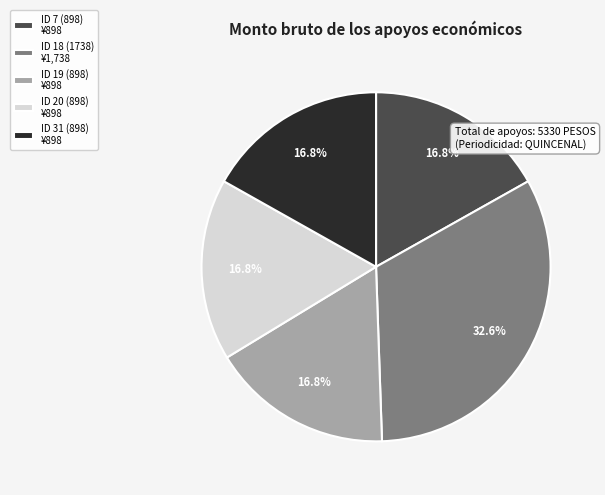

To the nearest percent, what portion does ID 18 (1738) represent?

33%